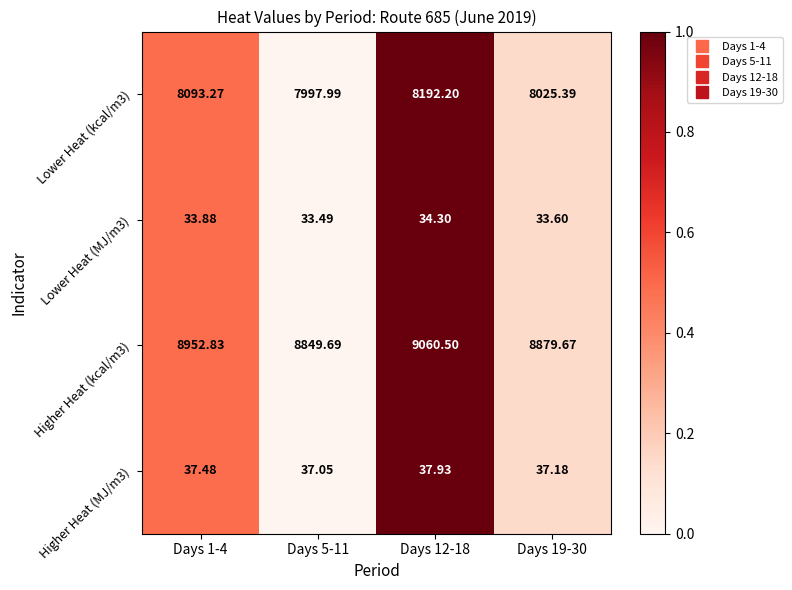

Is the value of Lower Heat (MJ/m3) at Days 12-18 greater than the value of Higher Heat (MJ/m3) at Days 12-18?

No